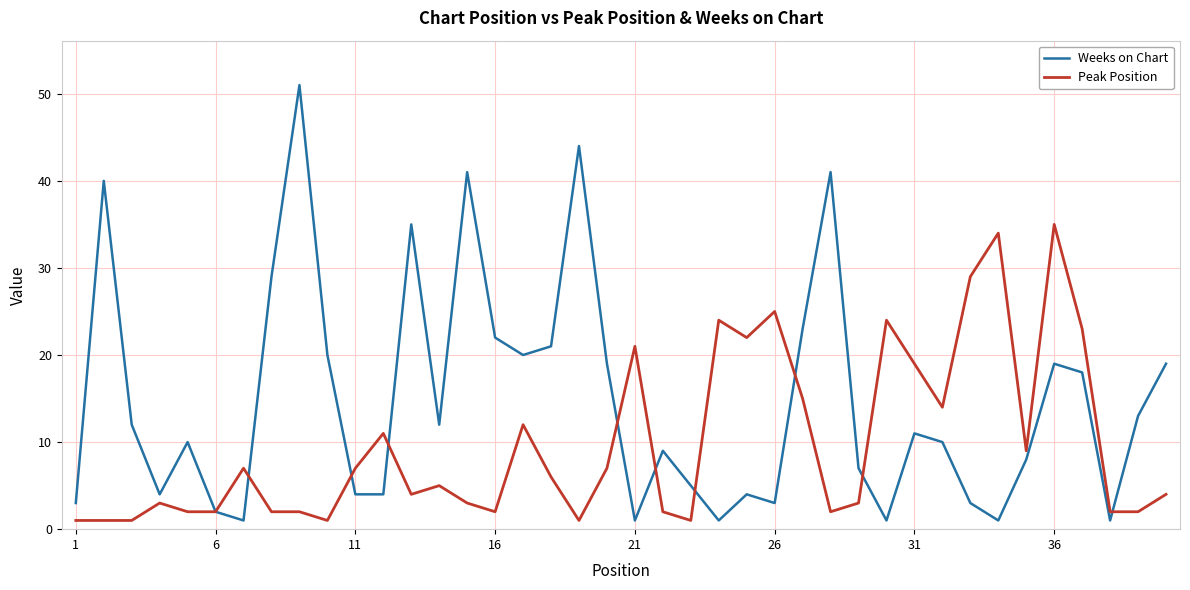

What is the highest value of the Peak Position series?

35